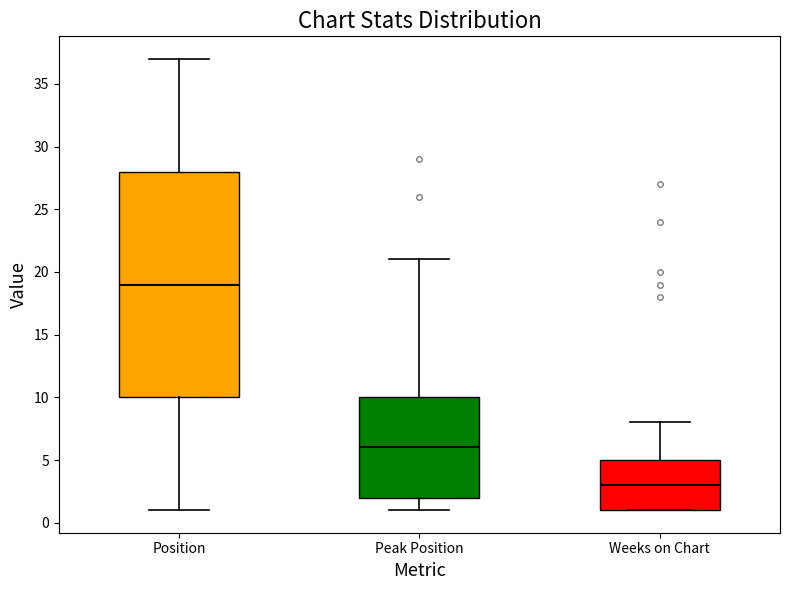

Reading left to right, read every box against the y-axis: the position of its median line, the range the box covers, and the ends of its whiskers. The values are not printed on the chart, so give them approximately, as read against the axis.

Position: median 19, box 10 to 28, whiskers 1 to 37
Peak Position: median 6, box 2 to 10, whiskers 1 to 21
Weeks on Chart: median 3, box 1 to 5, whiskers 1 to 8